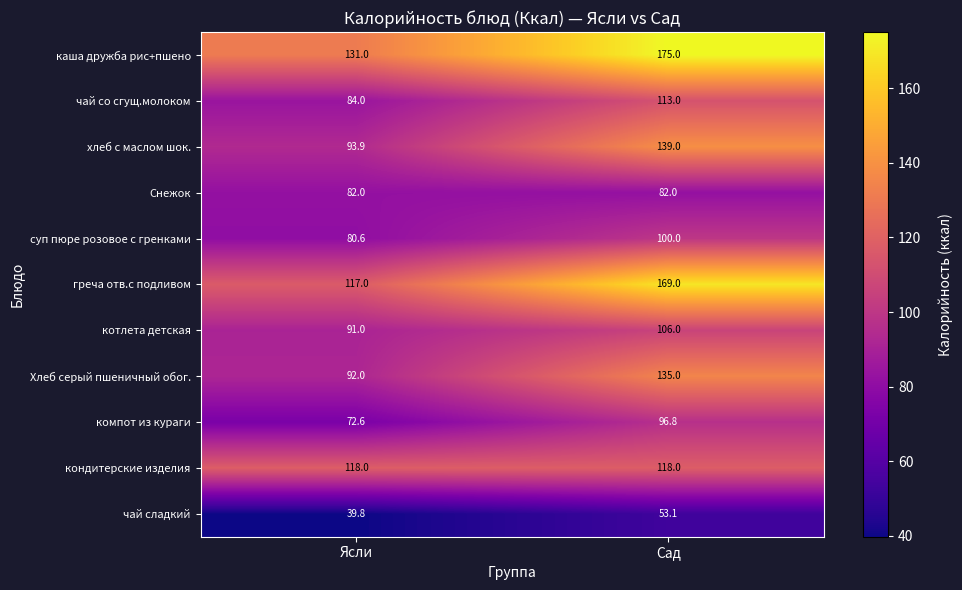

Rank the series at Ясли from lowest to highest value.

чай сладкий, компот из кураги, суп пюре розовое с гренками, Снежок, чай со сгущ.молоком, котлета детская, Хлеб серый пшеничный обог., хлеб с маслом шок., греча отв.с подливом, кондитерские изделия, каша дружба рис+пшено